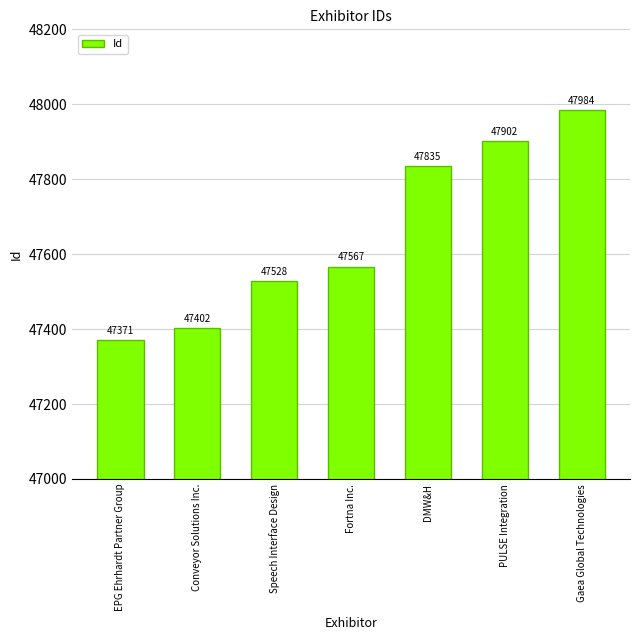

Count the number of categories in the chart.

7